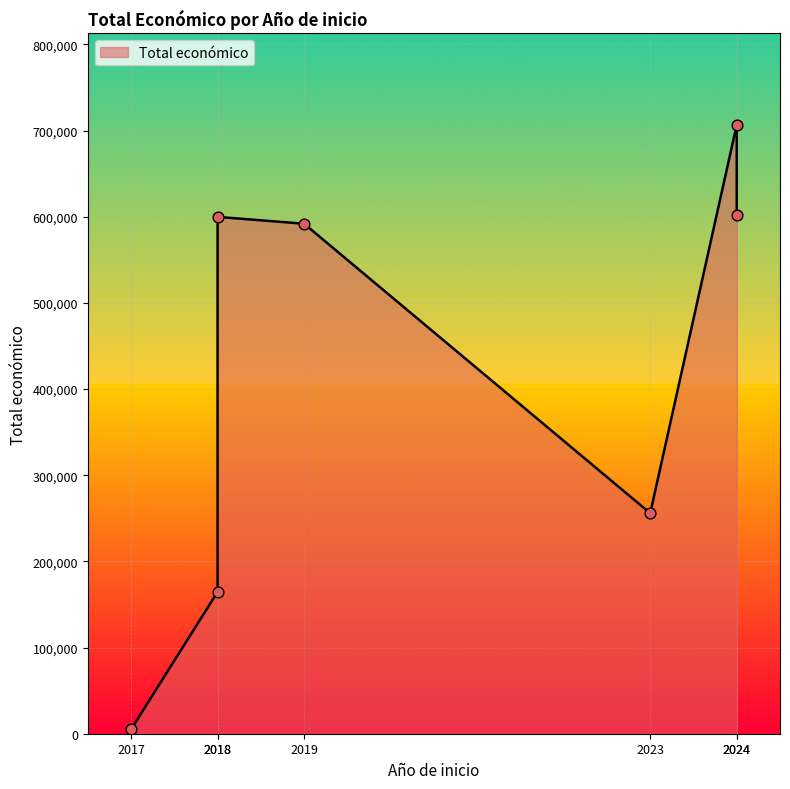

Approximately how many times larger is the value at 2024 compared to 2017?

141.3